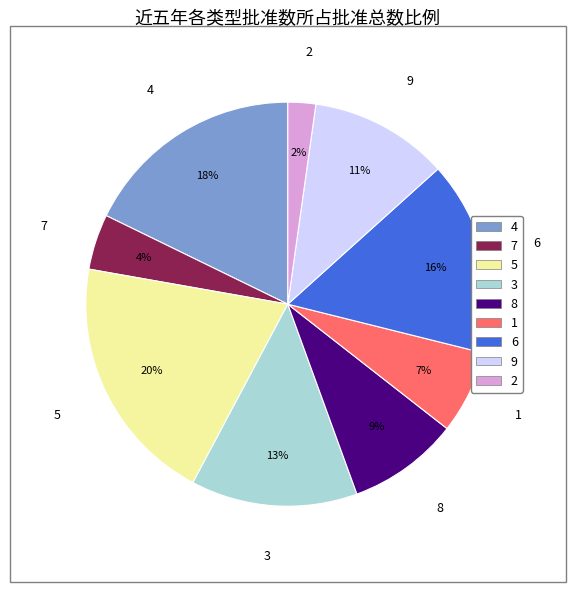

The 1 slice represents 12% of the pie. True or false?

False